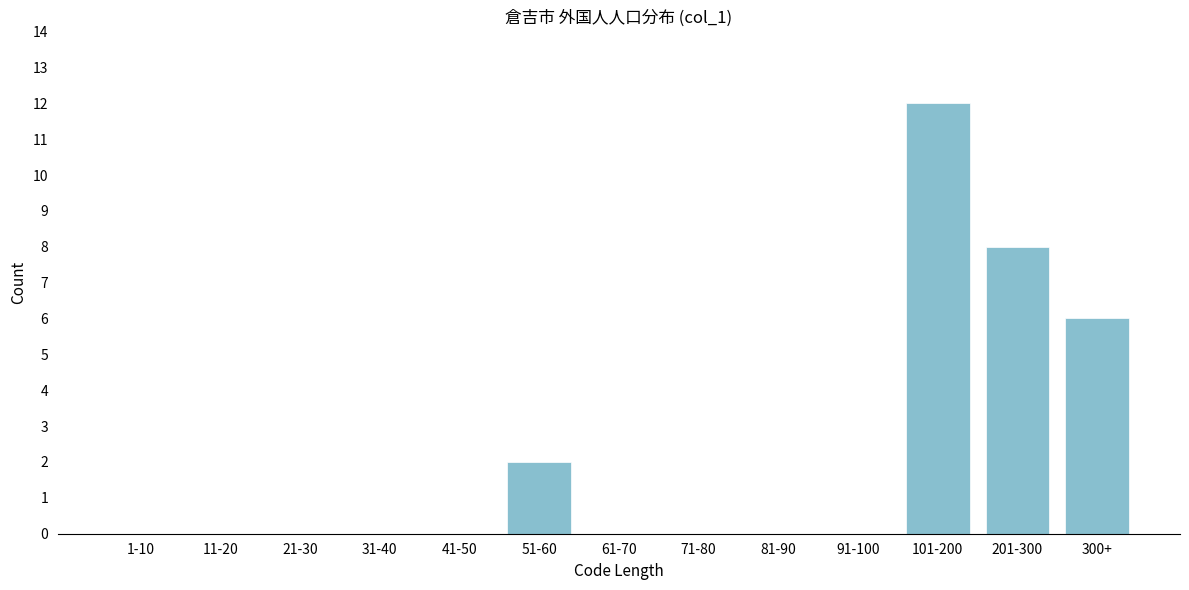

Reading left to right, extract all data points from this chart.

1-10=0	11-20=0	21-30=0	31-40=0	41-50=0	51-60=2	61-70=0	71-80=0	81-90=0	91-100=0	101-200=12	201-300=8	300+=6